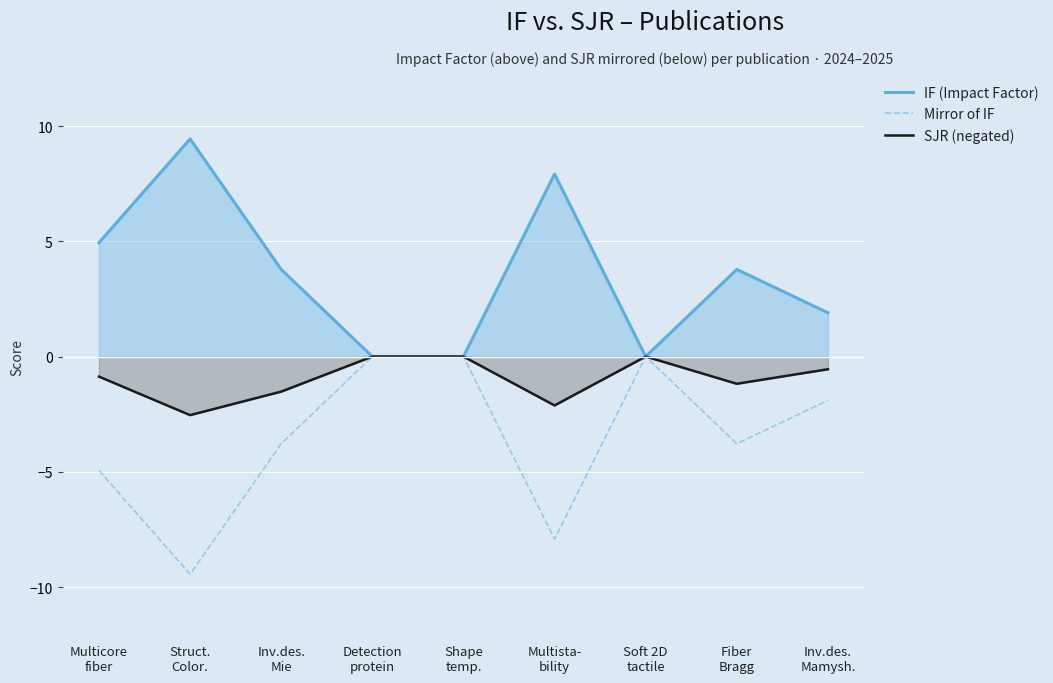

Is it true that IF (Impact Factor) equals 6.1 at Fiber
Bragg?

False